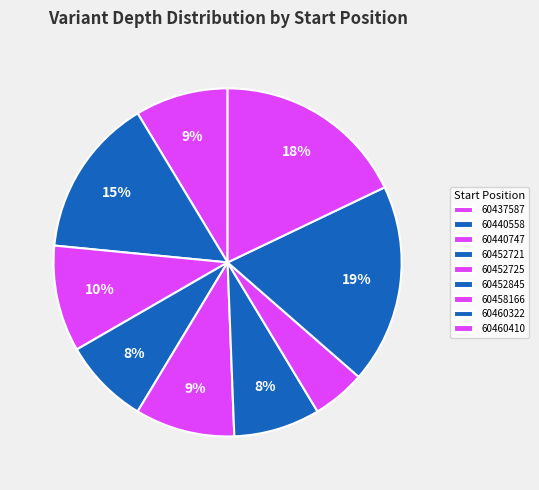

Count the number of slices in the pie.

9